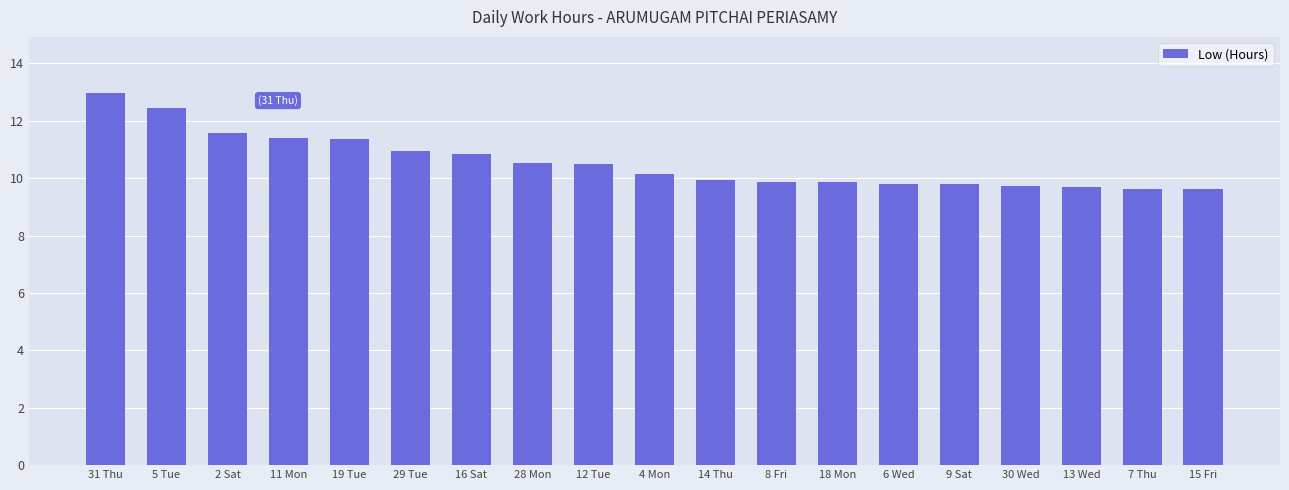

The chart shows a value of 14.6 at 9 Sat. True or false?

False